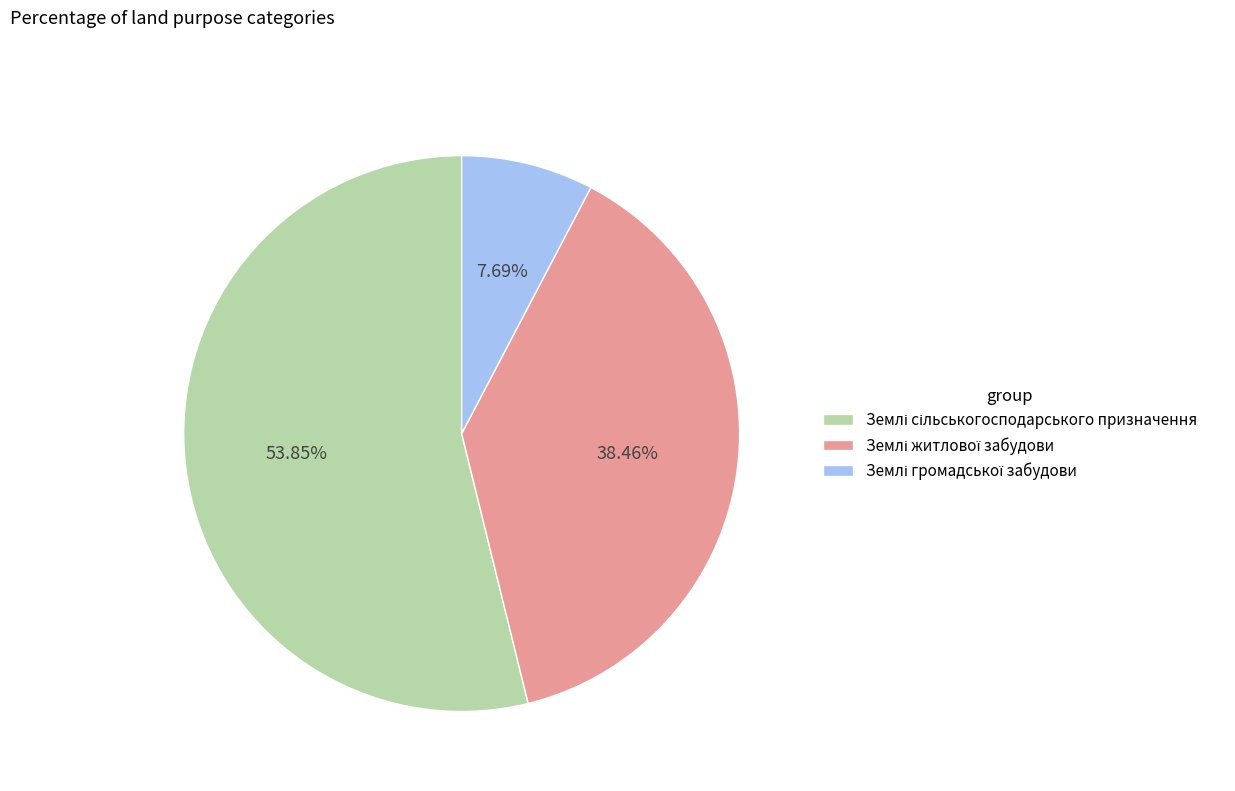

Is there a majority slice in this chart?

Yes